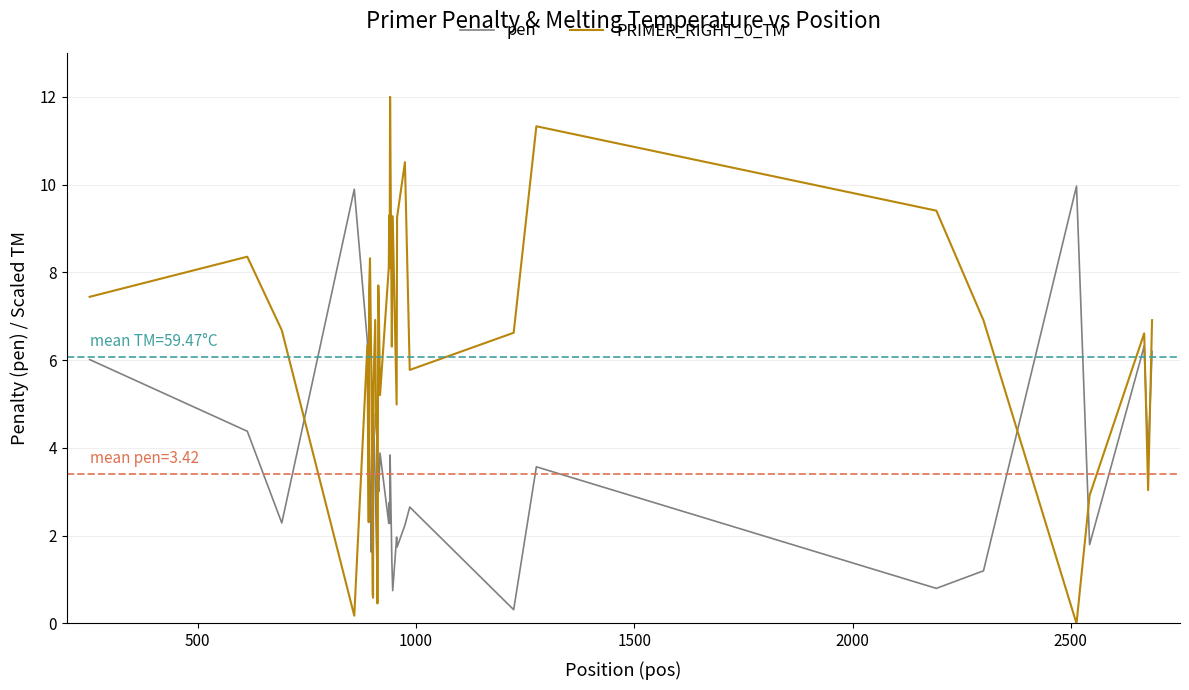

How many values in the pen series exceed 3?

20